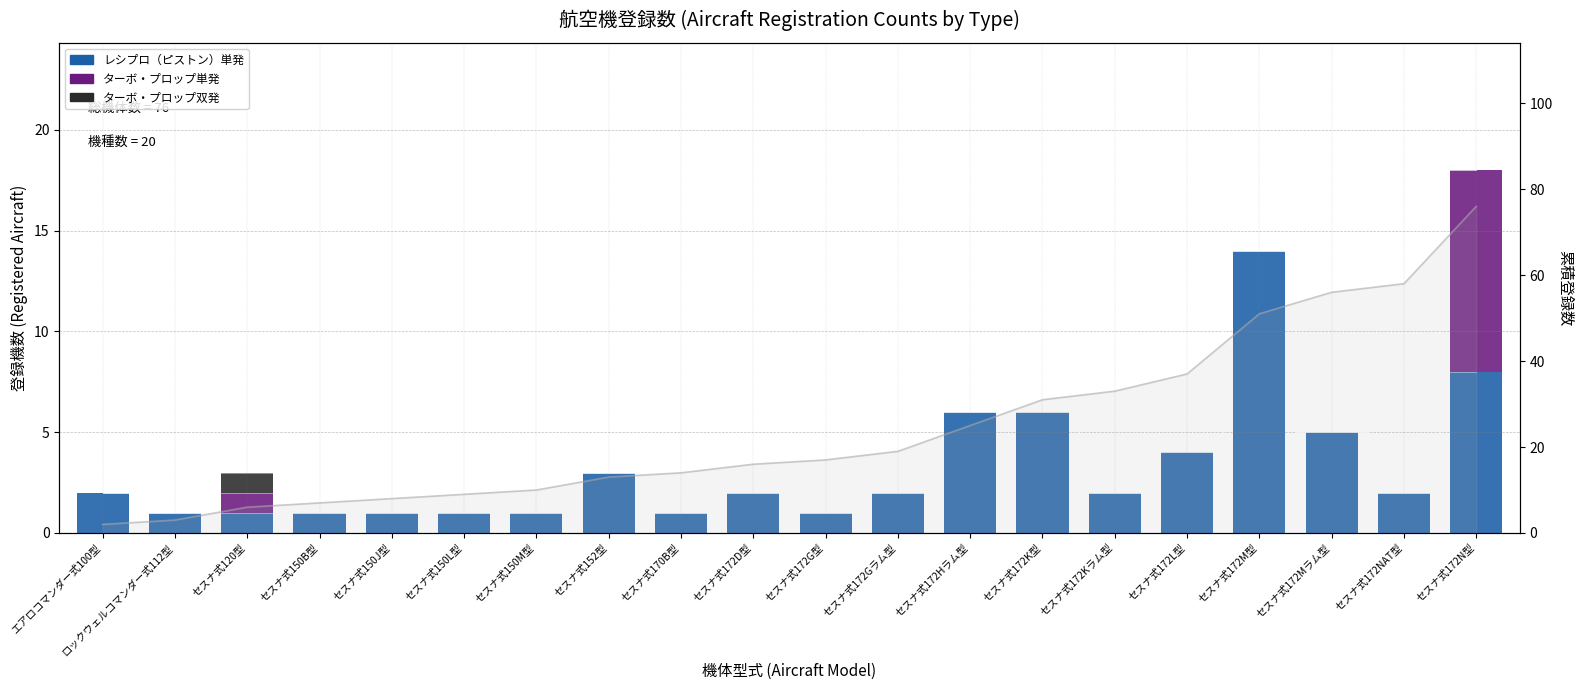

What is the lowest value of the 累積登録数 series?

2